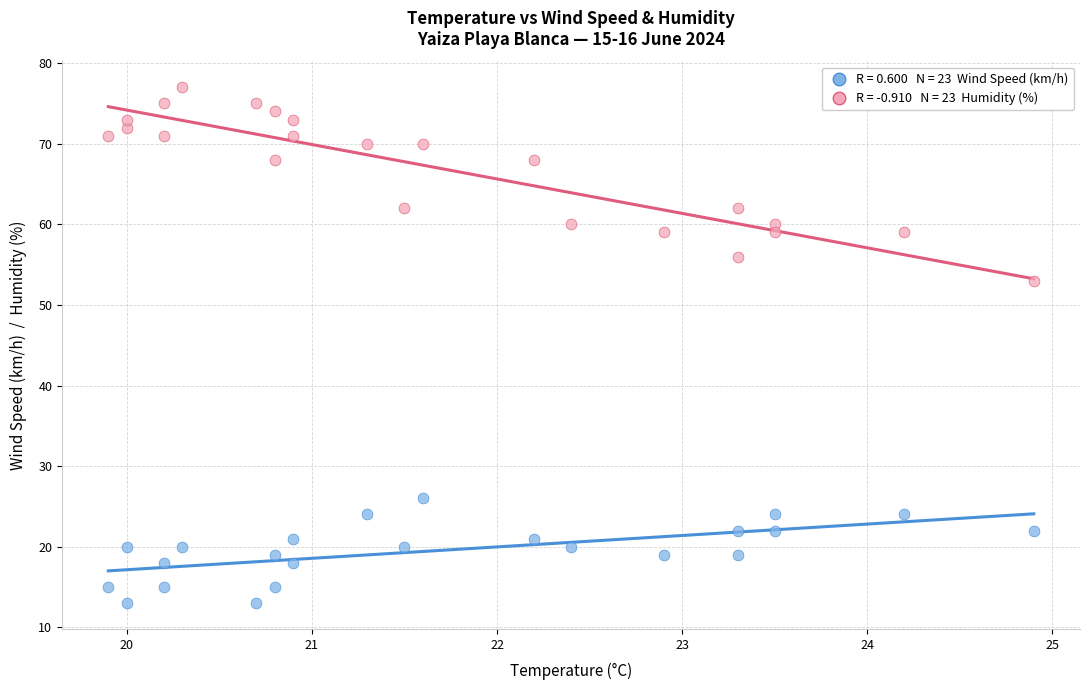

Across all data points, what is the range of Y values (max minus min)?

64